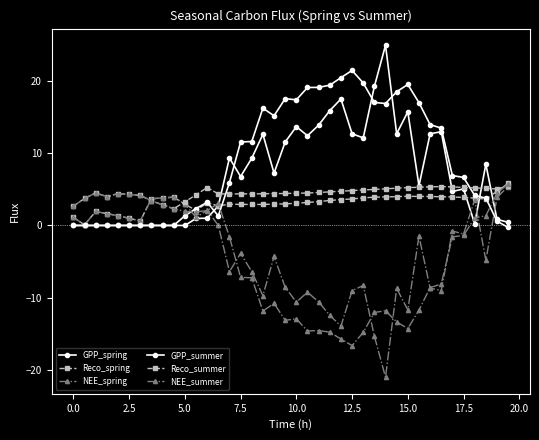

What is the value of the Reco_spring point at the 32nd from the left?

4.0